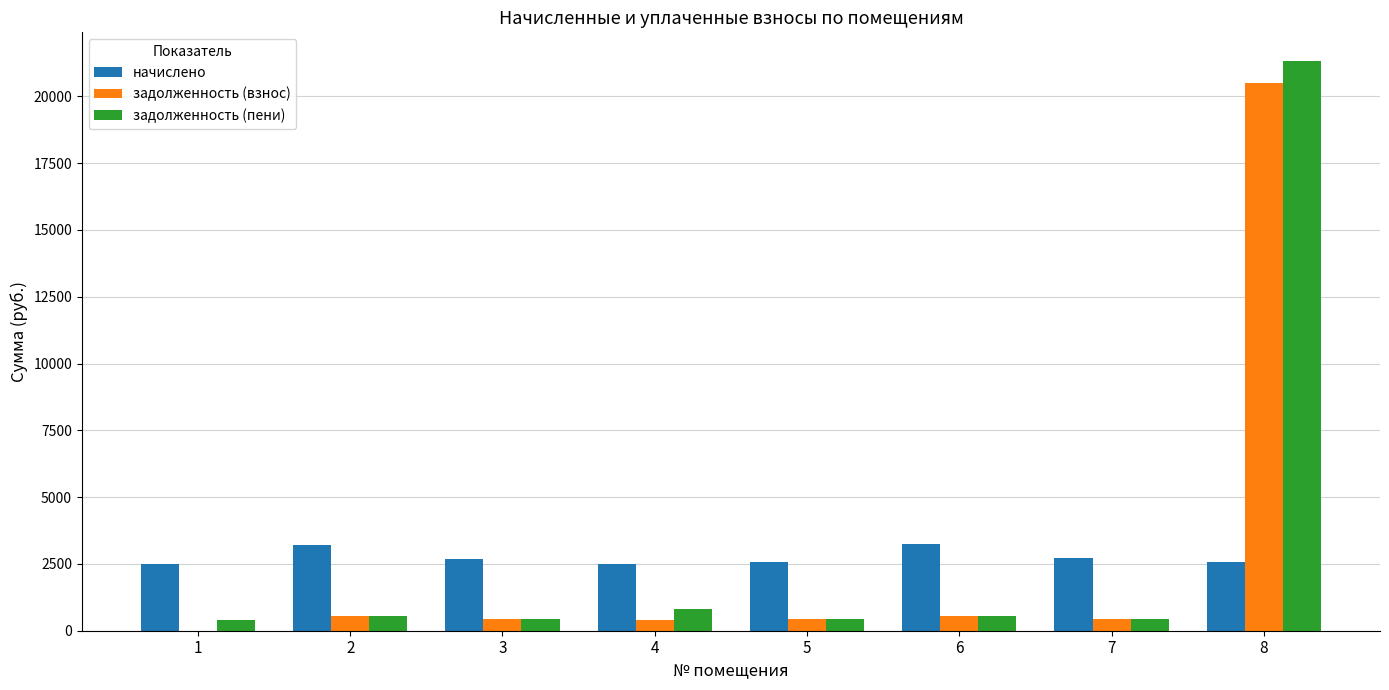

What is the sum of the начислено values at 7 and 4?

5199.8